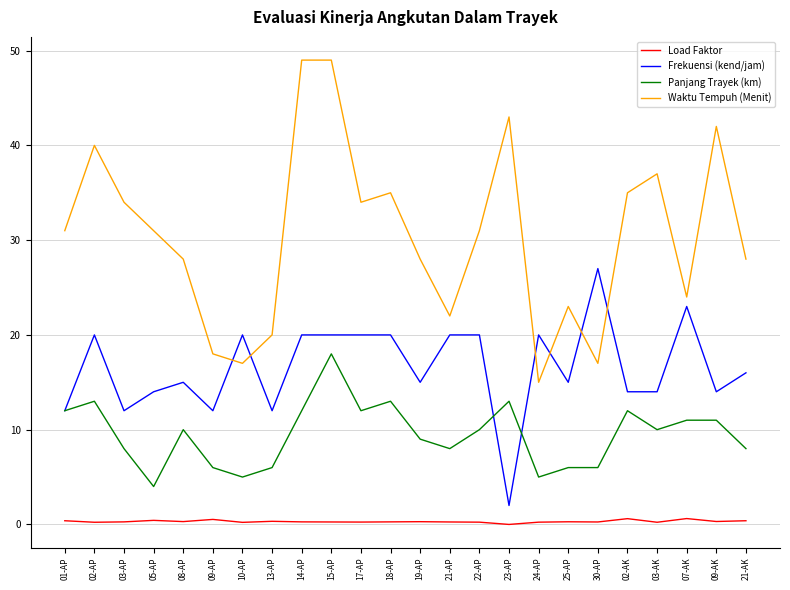

Rank the series at 03-AP from highest to lowest value.

Waktu Tempuh (Menit), Frekuensi (kend/jam), Panjang Trayek (km), Load Faktor